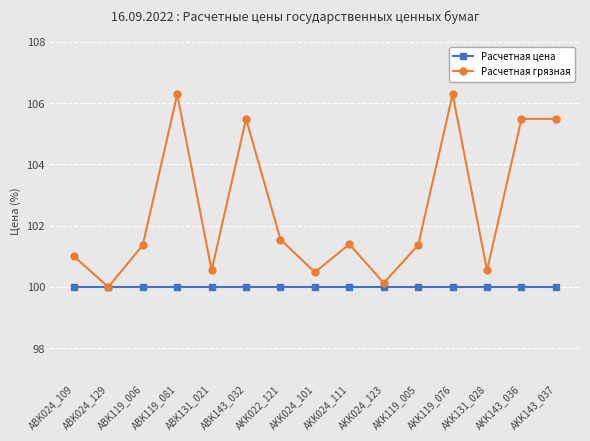

What is the label of the 10th point from the left?

AKK024_123